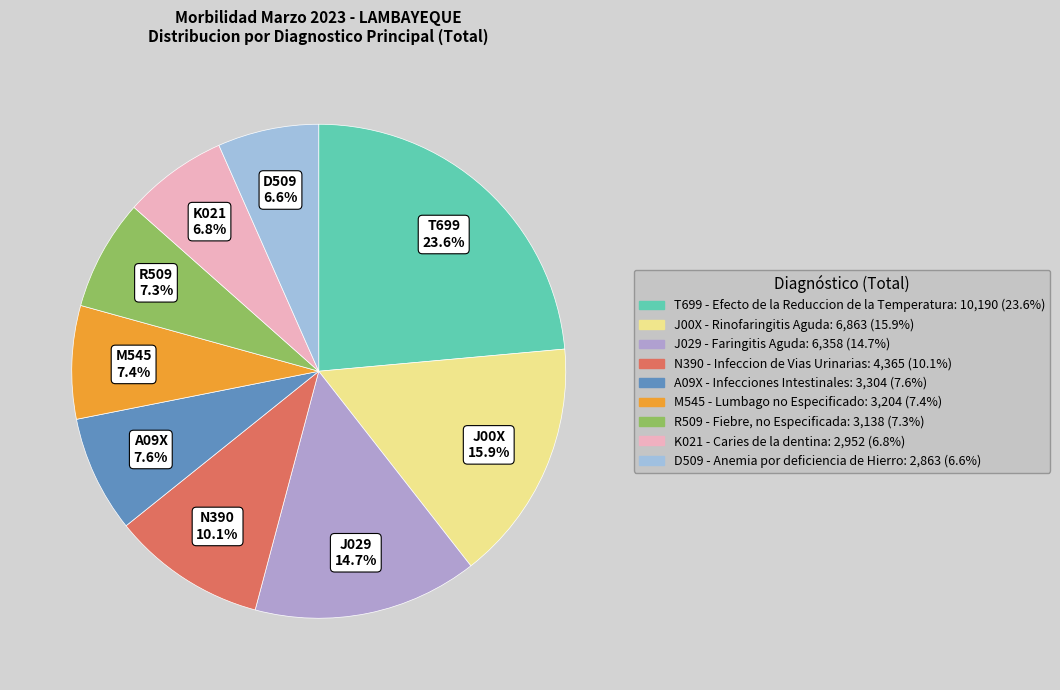

Rank the categories by value from lowest to highest.

D509 - Anemia por deficiencia de Hierro, K021 - Caries de la dentina, R509 - Fiebre, no Especificada, M545 - Lumbago no Especificado, A09X - Infecciones Intestinales, N390 - Infeccion de Vias Urinarias, J029 - Faringitis Aguda, J00X - Rinofaringitis Aguda, T699 - Efecto de la Reduccion de la Temperatura